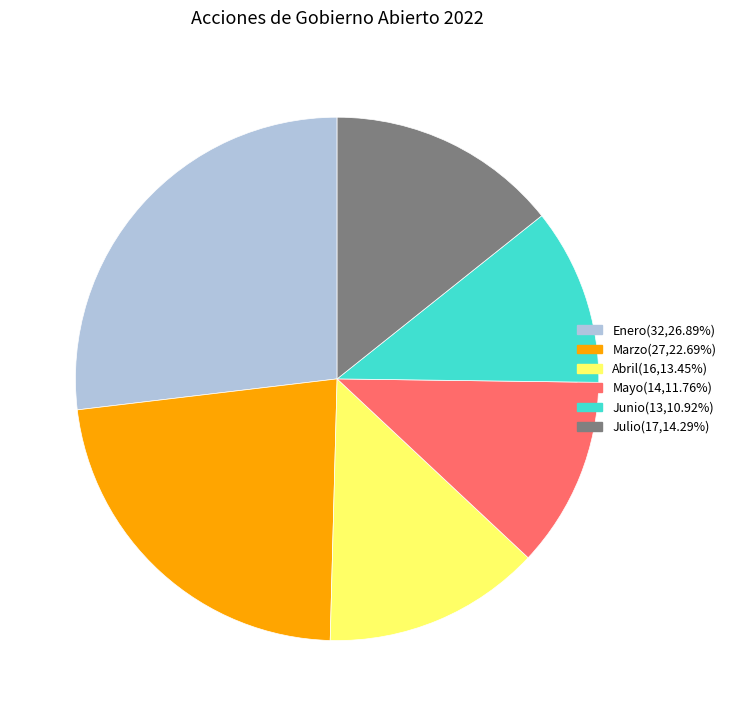

Which has a higher value, Marzo or Junio?

Marzo